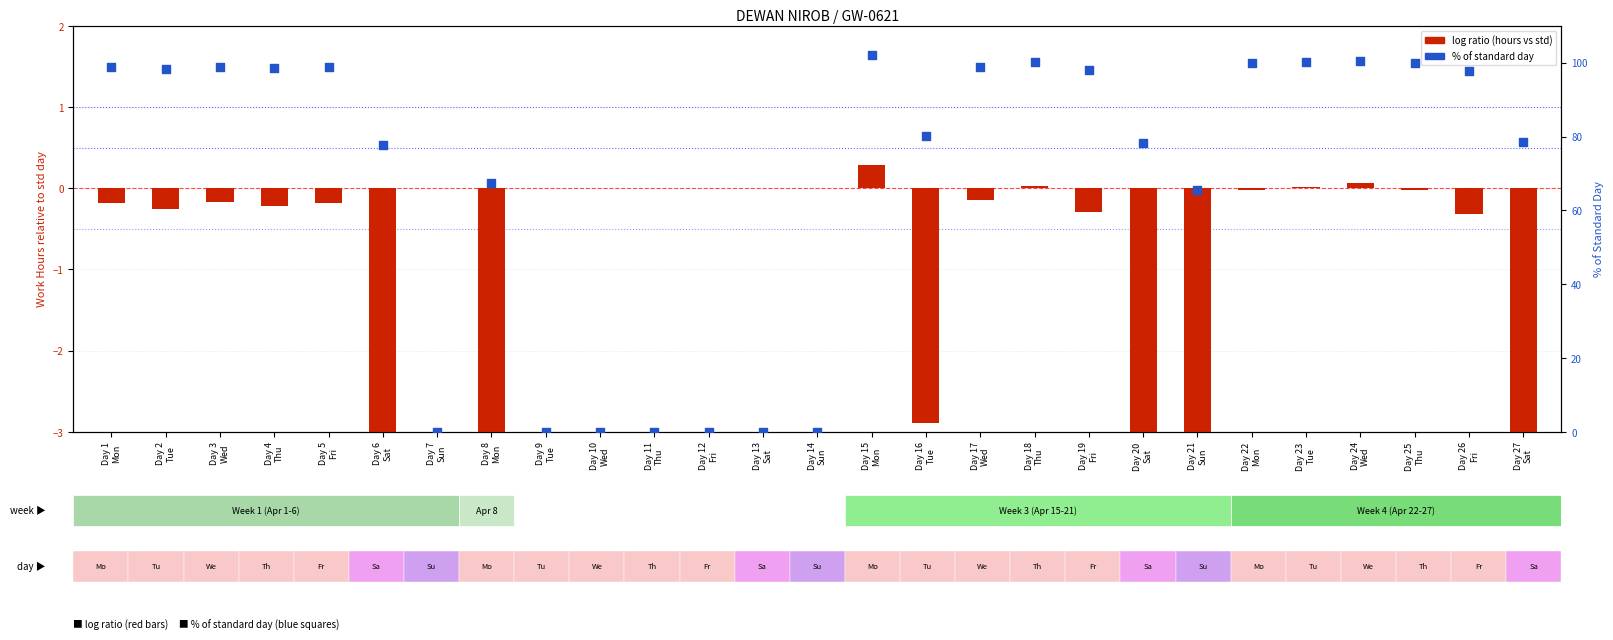

At which category is the sum across all series the highest?

Day 15
Mon